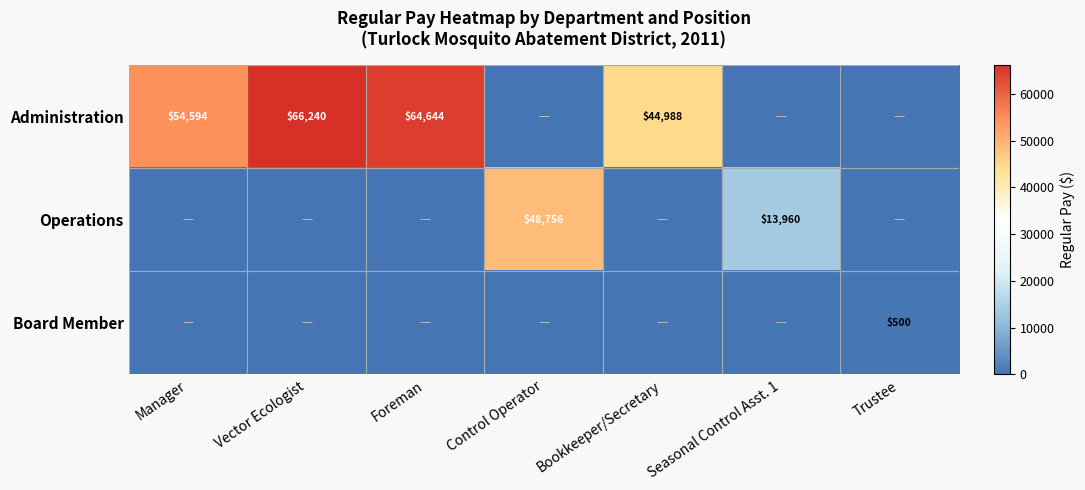

The Administration series shows 13346 at Foreman. True or false?

False